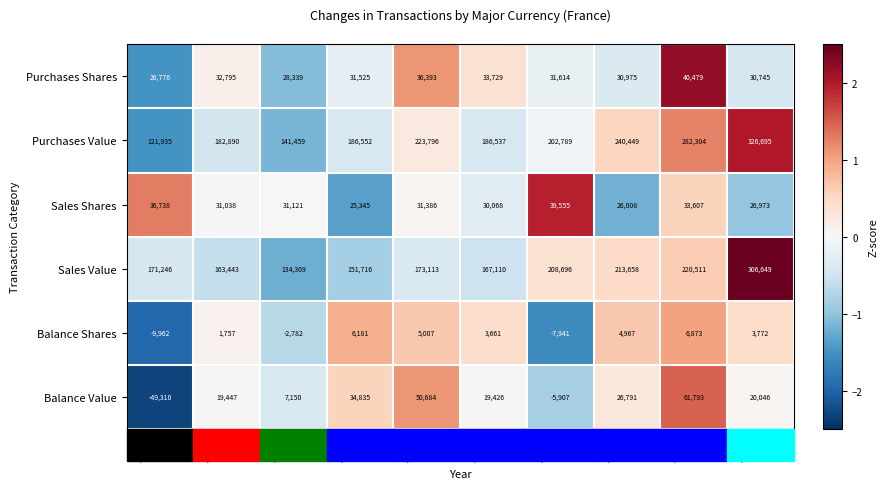

The Sales Shares series shows 14664 at 2021. True or false?

False